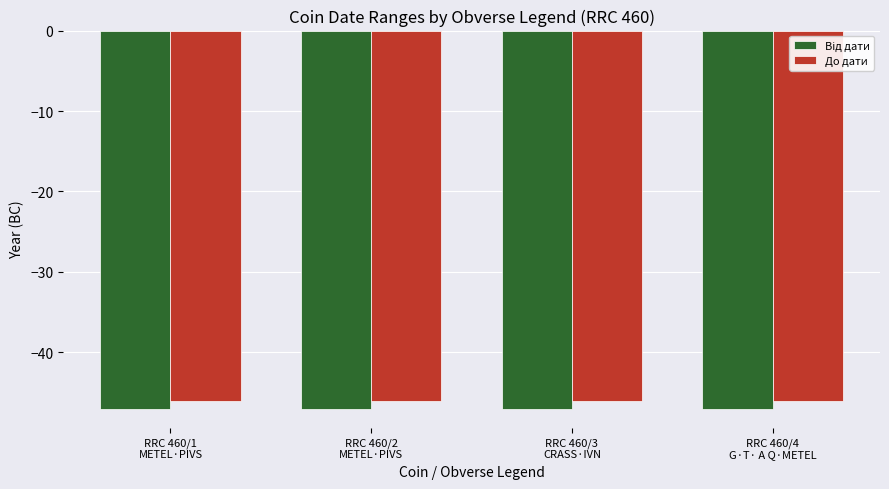

What is the label of the 4th bar from the right?

RRC 460/1
METEL·PIVS